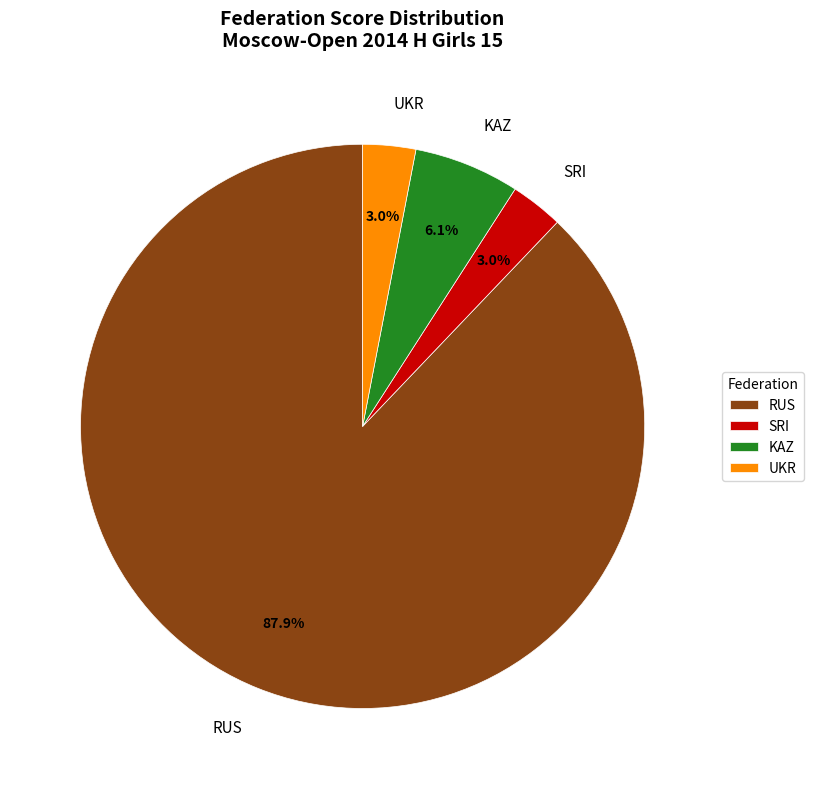

Combined, what portion of the pie is UKR and RUS?

90.9%